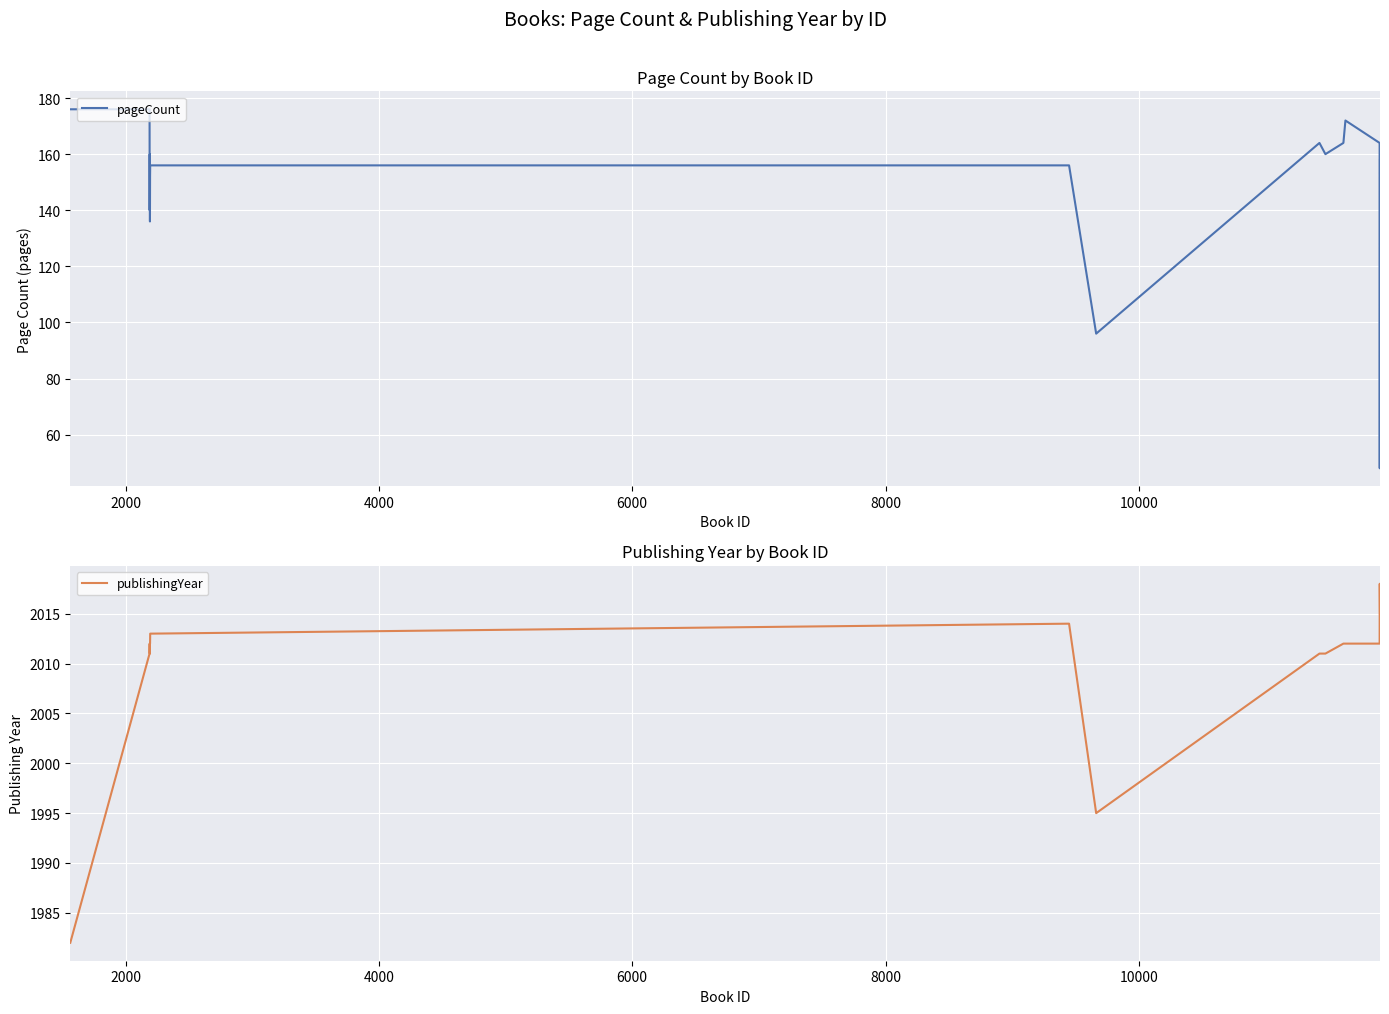

What is the lowest value of the publishingYear series?

1982